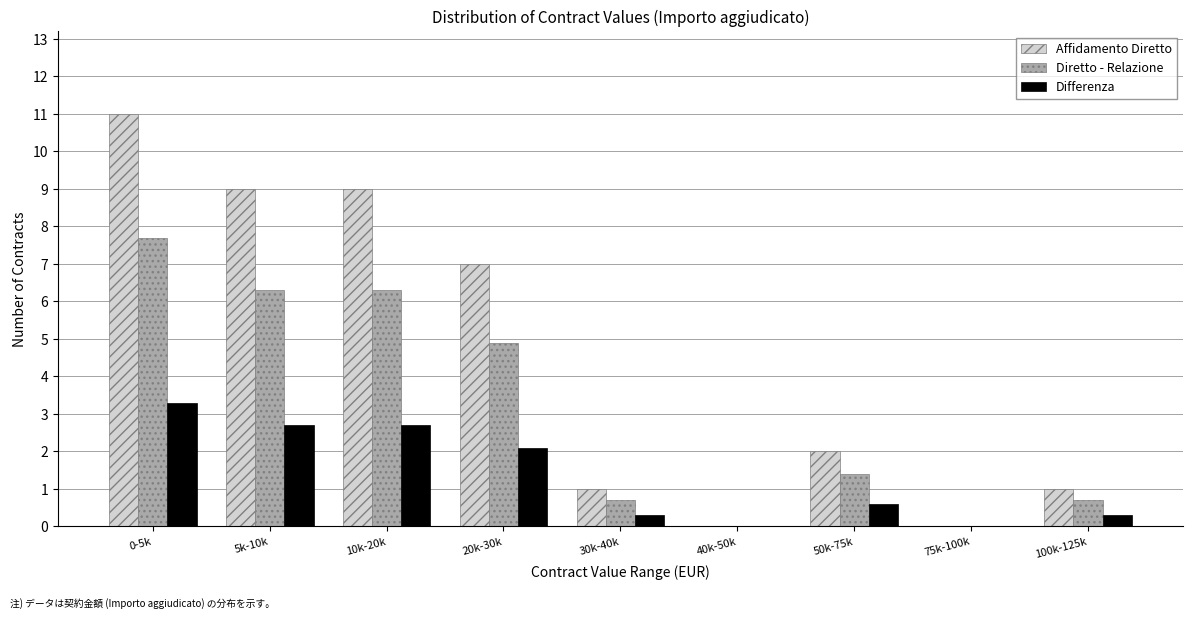

Reading left to right, what are all the values shown in this chart?

Affidamento Diretto: 0-5k=11.0	5k-10k=9.0	10k-20k=9.0	20k-30k=7.0	30k-40k=1.0	40k-50k=0.0	50k-75k=2.0	75k-100k=0.0	100k-125k=1.0
Diretto - Relazione: 0-5k=7.7	5k-10k=6.3	10k-20k=6.3	20k-30k=4.9	30k-40k=0.7	40k-50k=0.0	50k-75k=1.4	75k-100k=0.0	100k-125k=0.7
Differenza: 0-5k=3.3	5k-10k=2.7	10k-20k=2.7	20k-30k=2.1	30k-40k=0.3	40k-50k=0.0	50k-75k=0.6	75k-100k=0.0	100k-125k=0.3